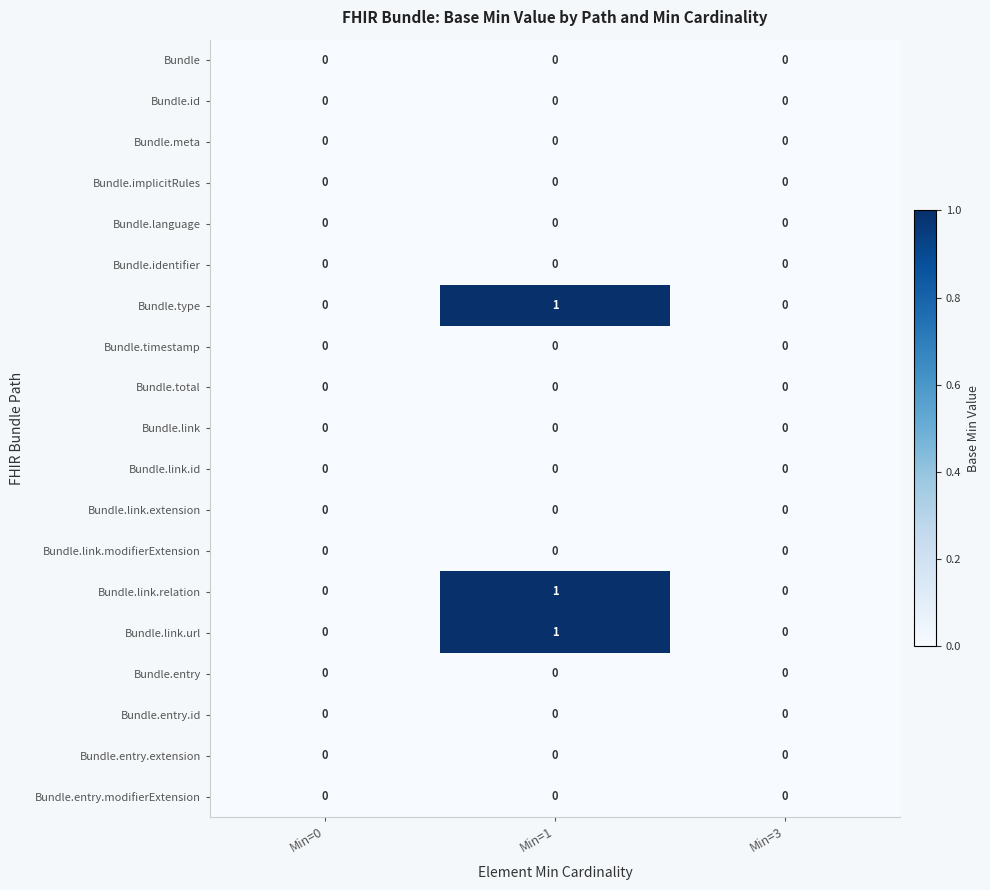

The Bundle.link.relation series shows 0 at Min=1. True or false?

False